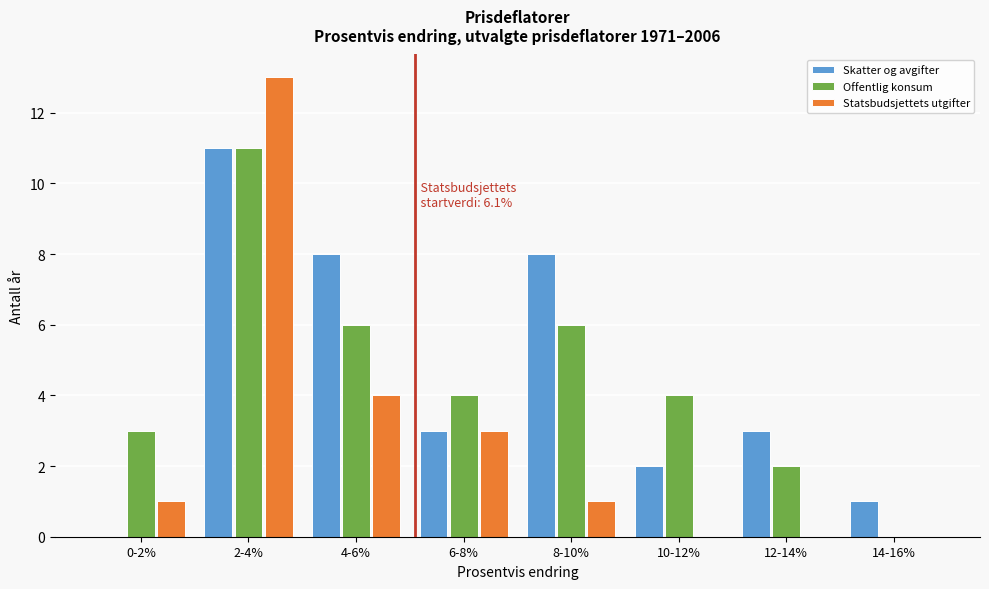

Reading right to left, extract all data points from this chart.

Skatter og avgifter: 14-16%=1	12-14%=3	10-12%=2	8-10%=8	6-8%=3	4-6%=8	2-4%=11	0-2%=0
Offentlig konsum: 14-16%=0	12-14%=2	10-12%=4	8-10%=6	6-8%=4	4-6%=6	2-4%=11	0-2%=3
Statsbudsjettets utgifter: 14-16%=0	12-14%=0	10-12%=0	8-10%=1	6-8%=3	4-6%=4	2-4%=13	0-2%=1